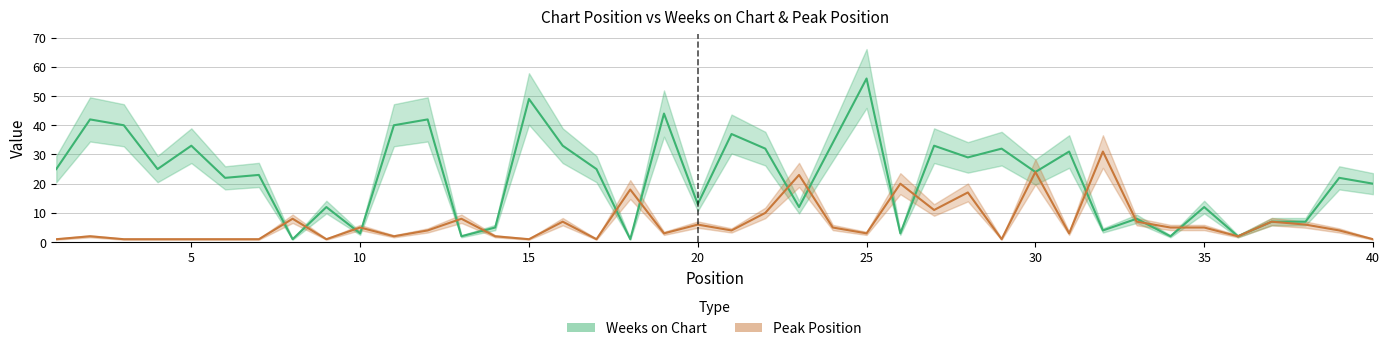

List the series in order of their peak value, lowest first.

Peak Position, Weeks on Chart